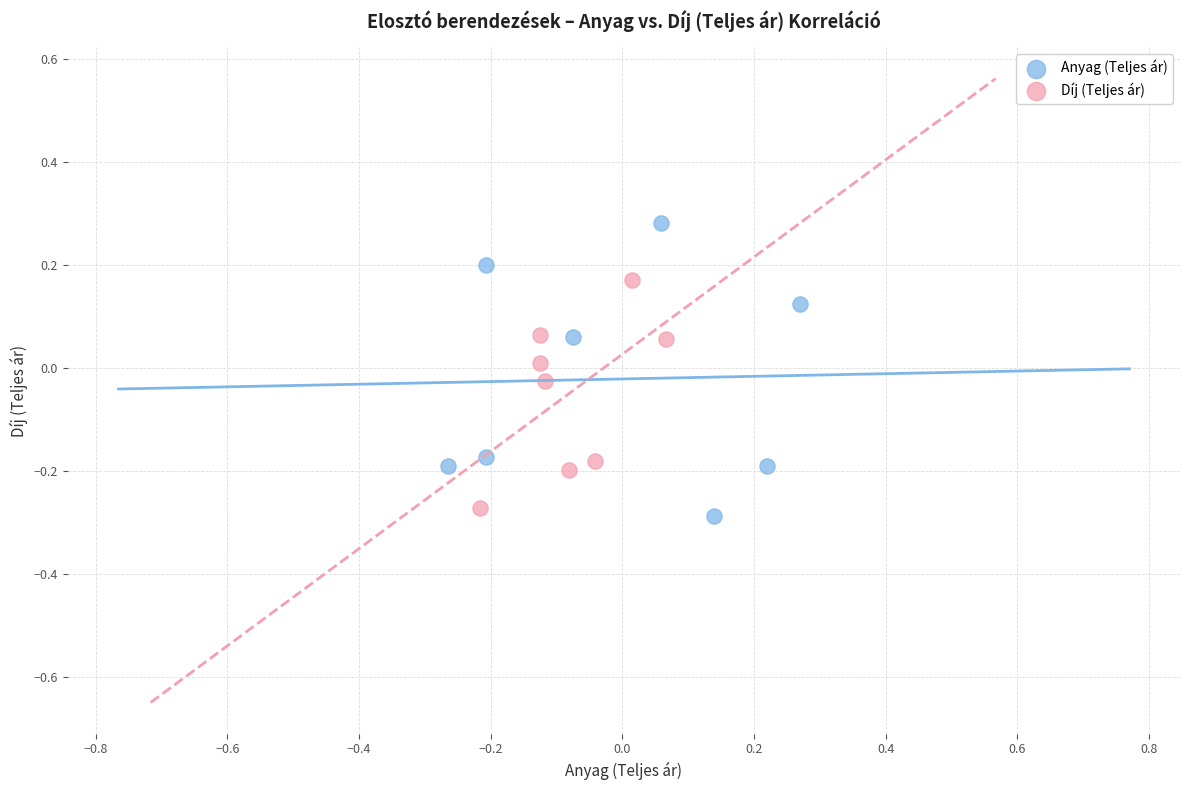

Which series reaches the minimum Y coordinate?

Anyag (Teljes ár)